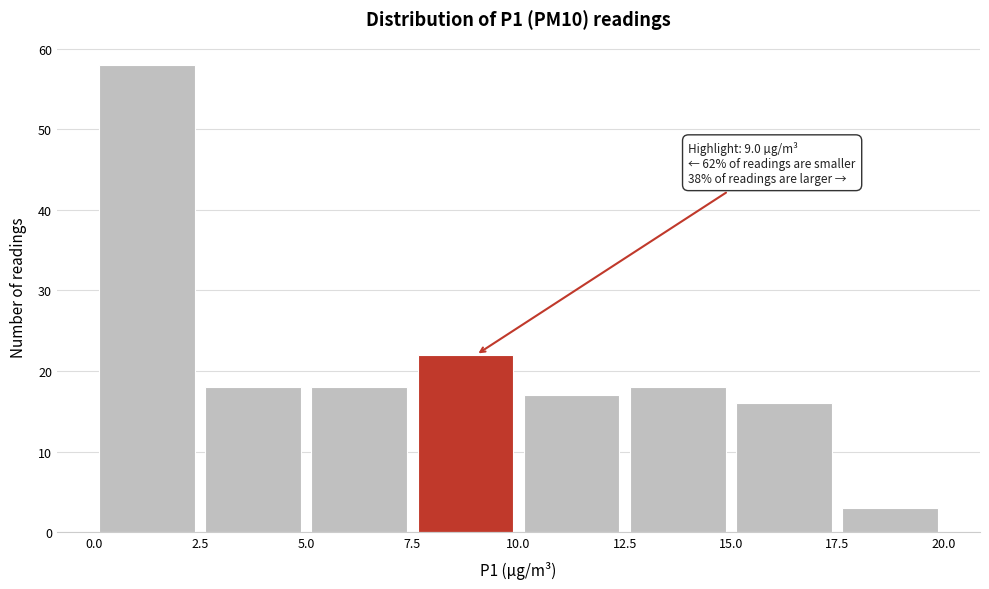

Over which range of the x-axis is the bar tallest?

0.0 to 2.5